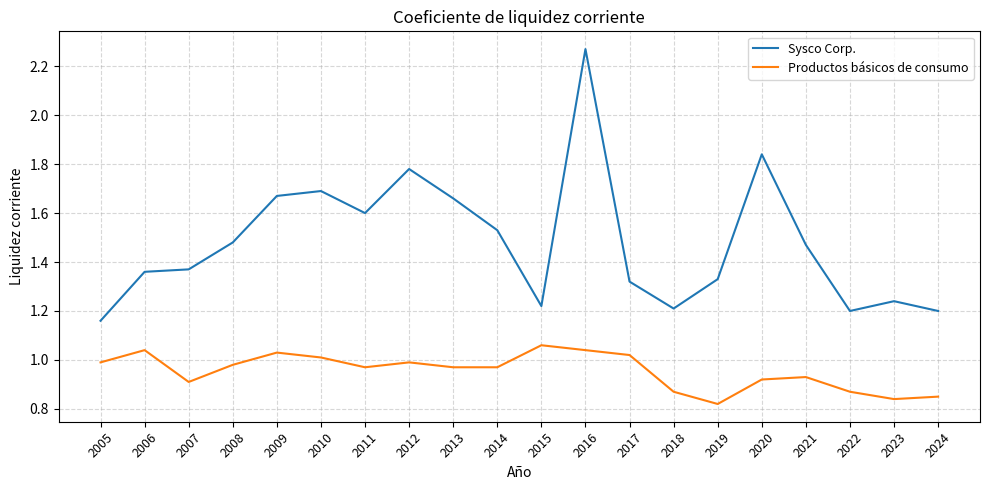

The Sysco Corp. series shows 0.7 at 2019. True or false?

False